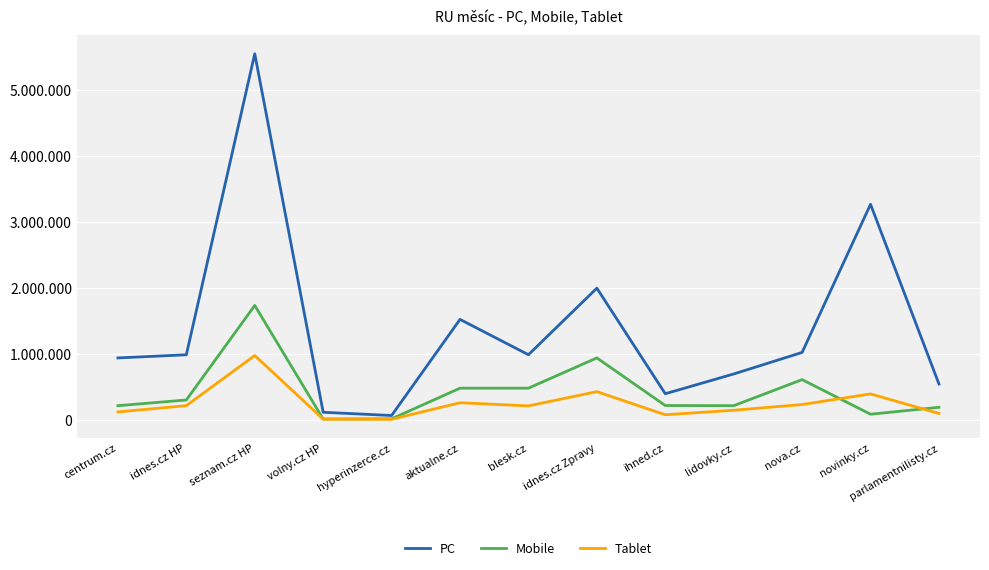

Is this an area chart (filled region under the line)?

No